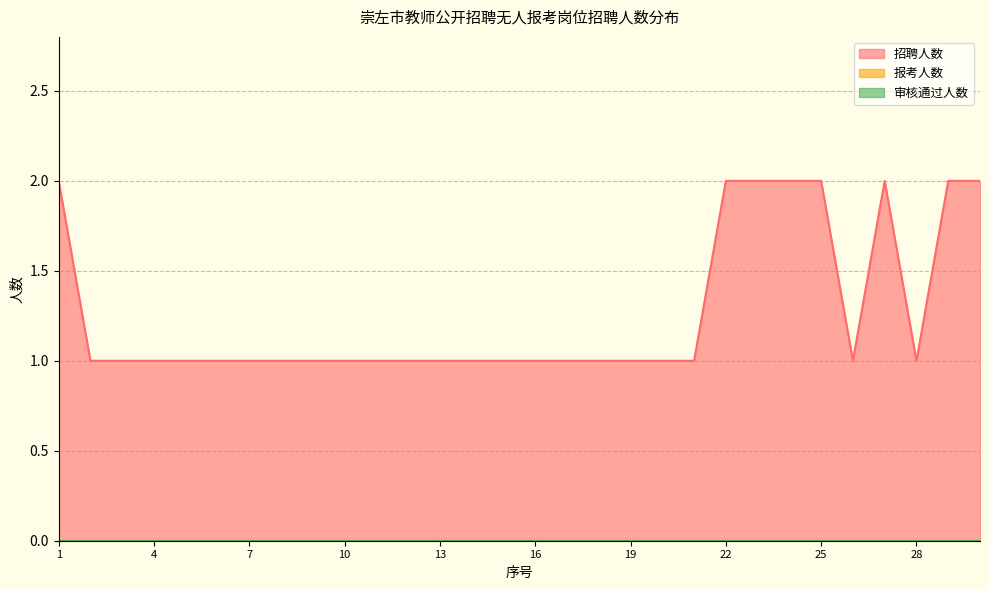

True or false: 审核通过人数 and 招聘人数 intersect in this chart.

False